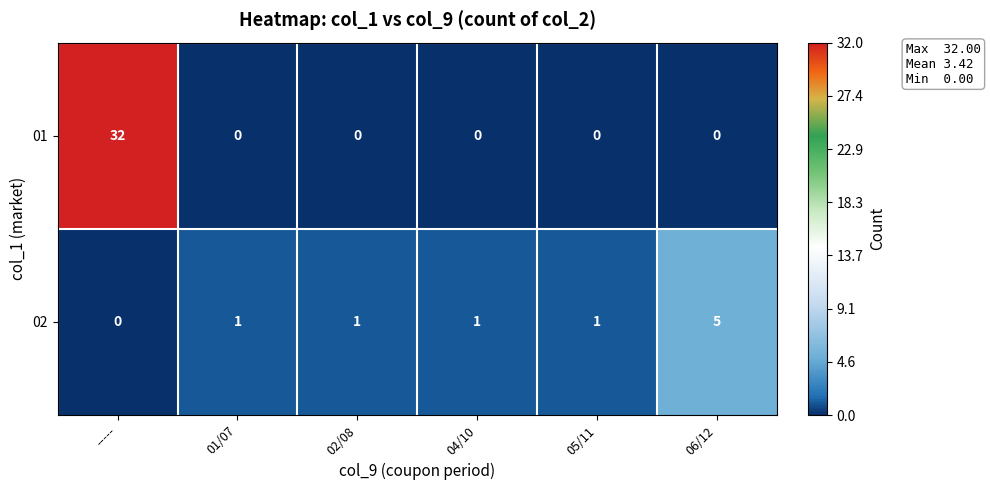

Which series has the widest spread of values?

01